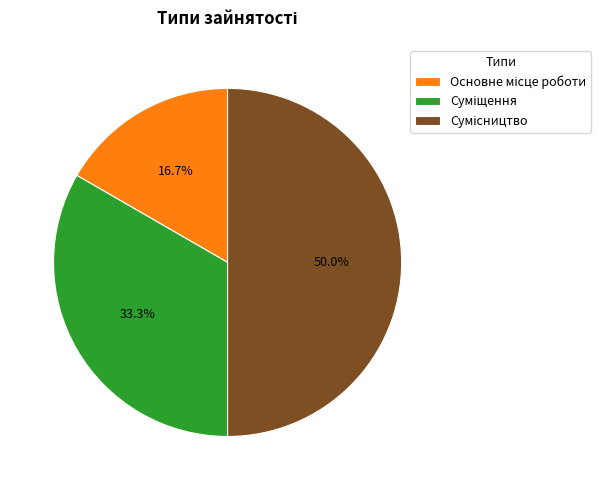

How many slices are in this pie chart?

3